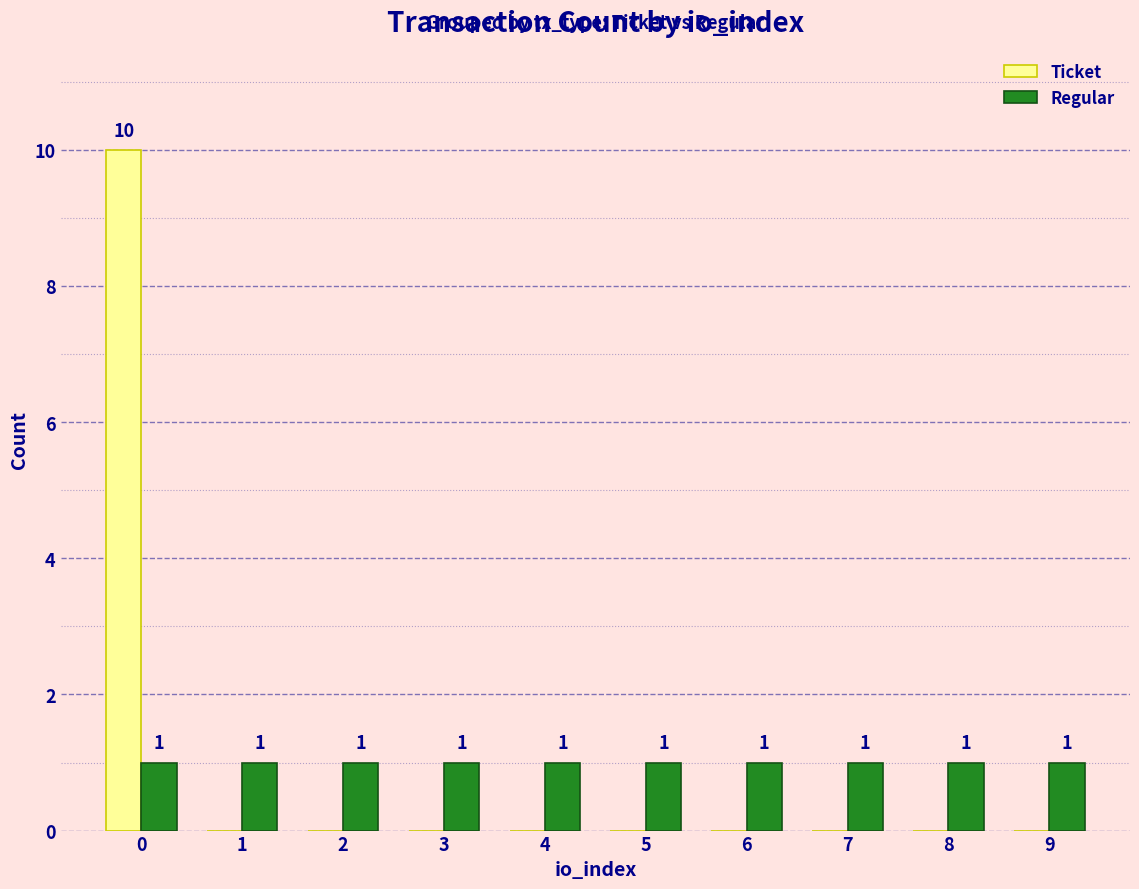

The value of Ticket at 0 is 10. True or false?

True